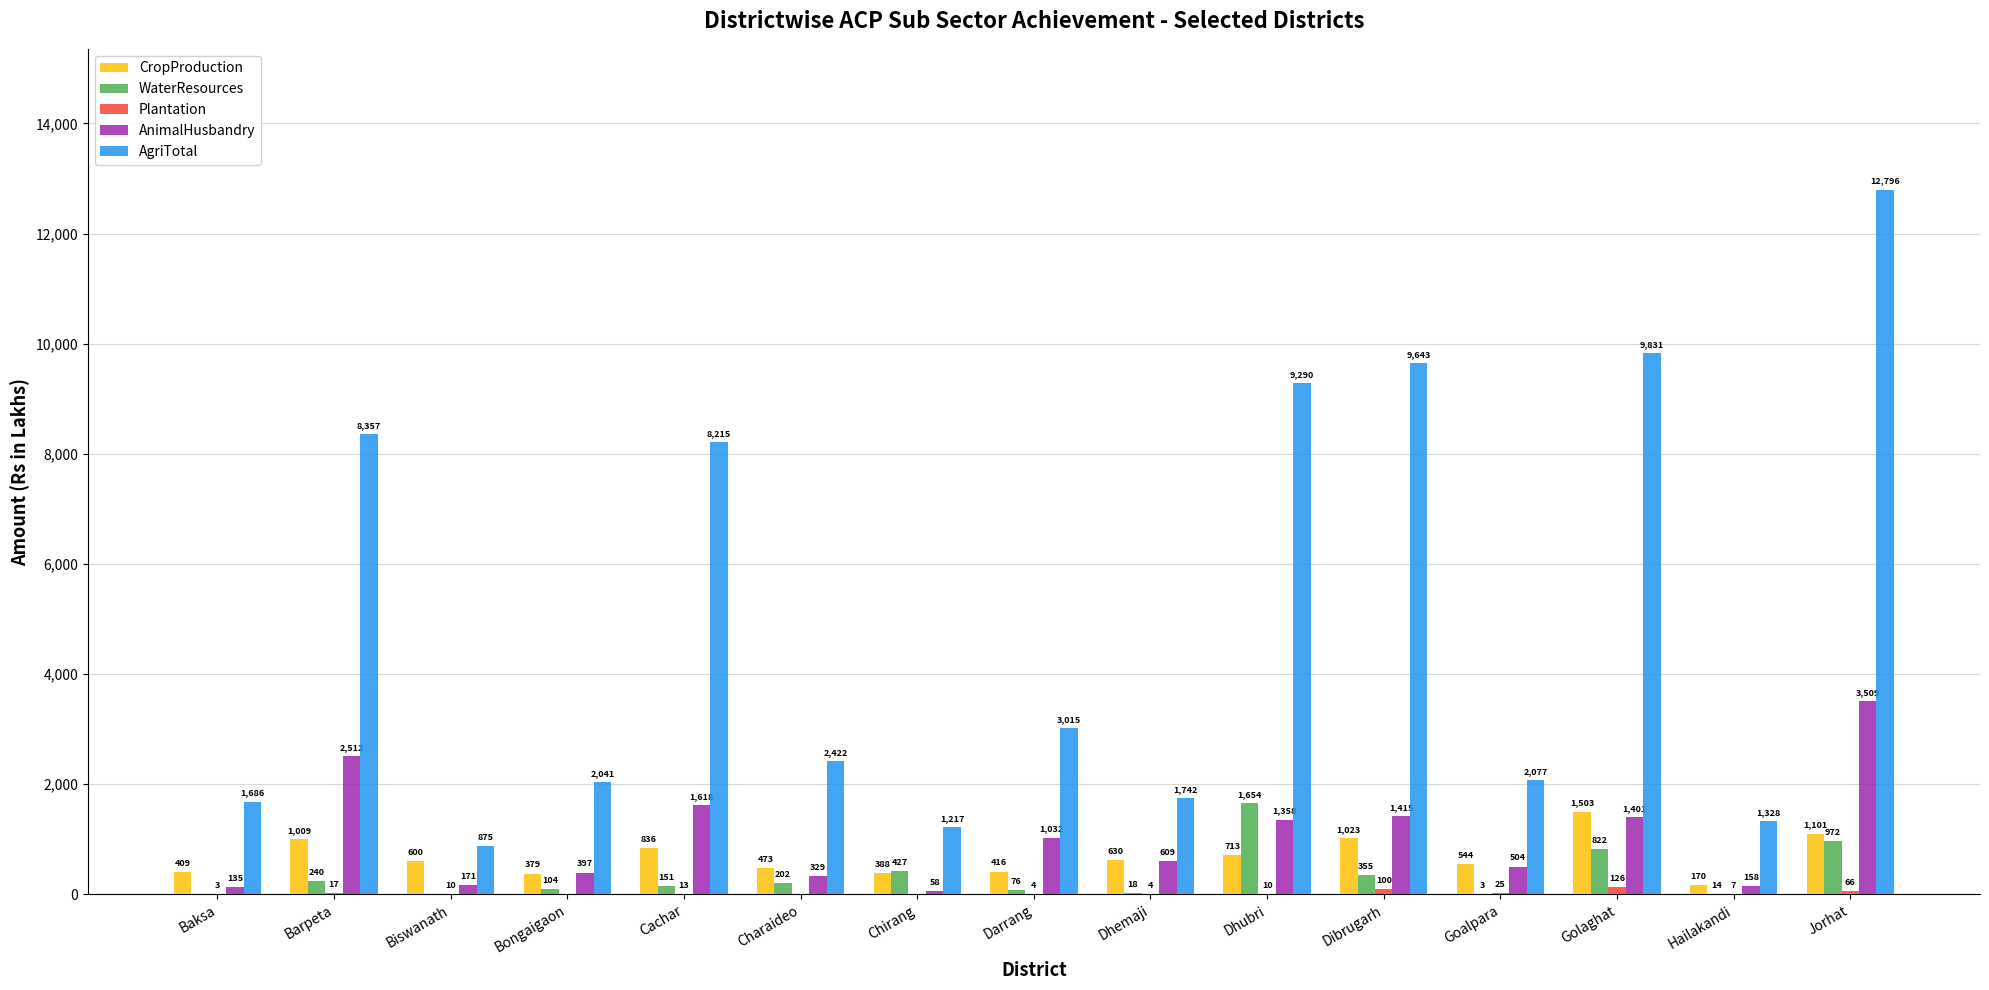

What is the greatest value displayed?

12796.5